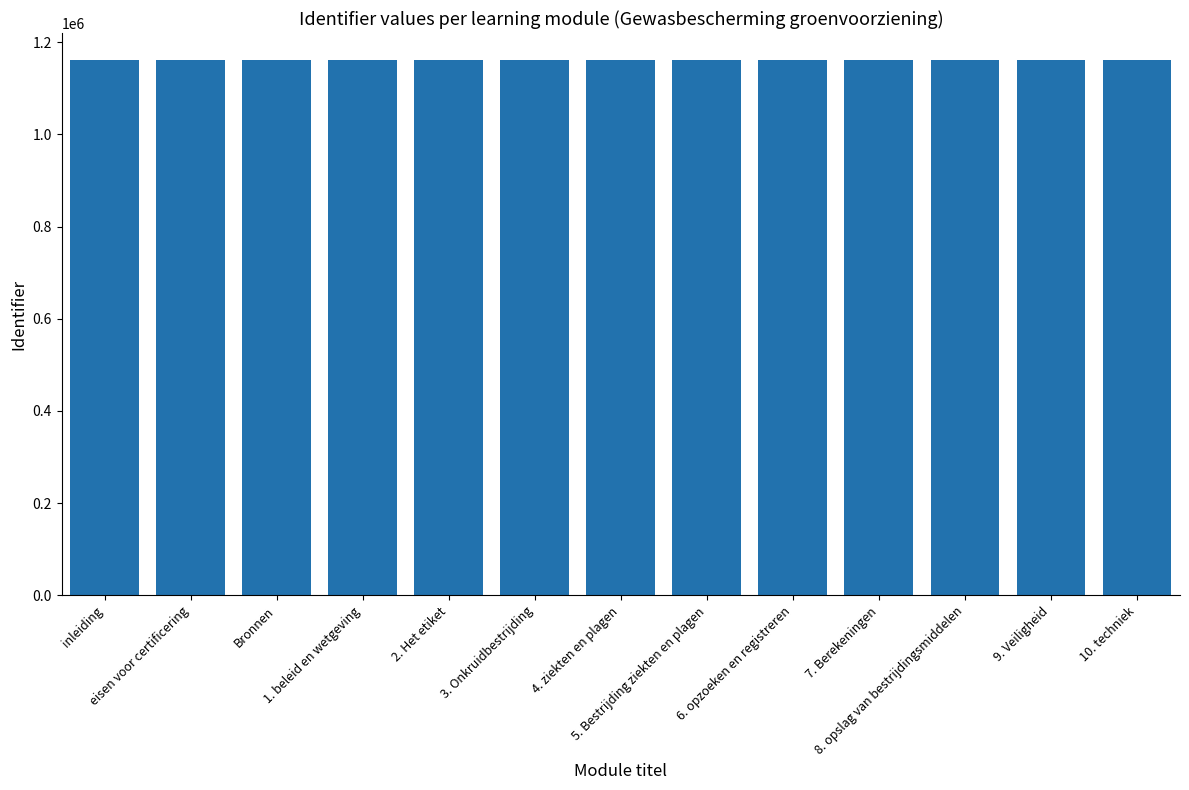

What is the difference between the values at 9. Veiligheid and inleiding?

784